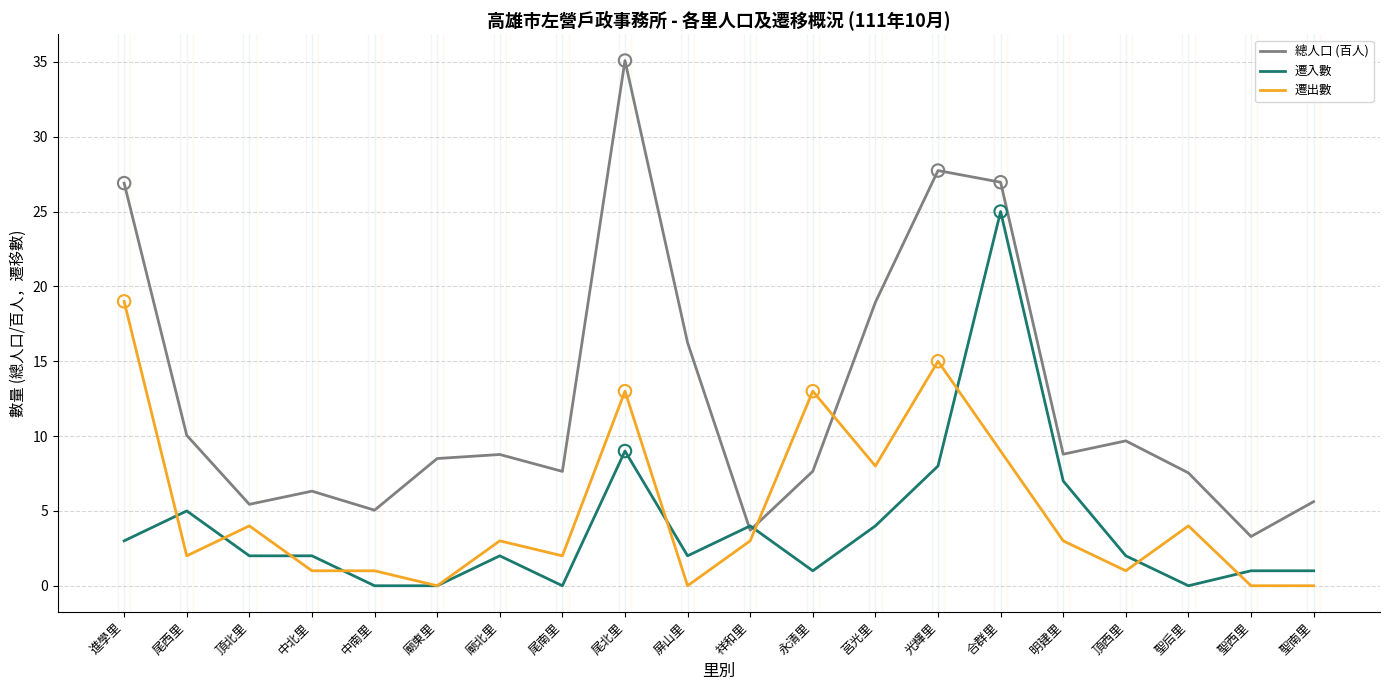

Which series changed the most between 中南里 and 莒光里?

總人口 (百人)